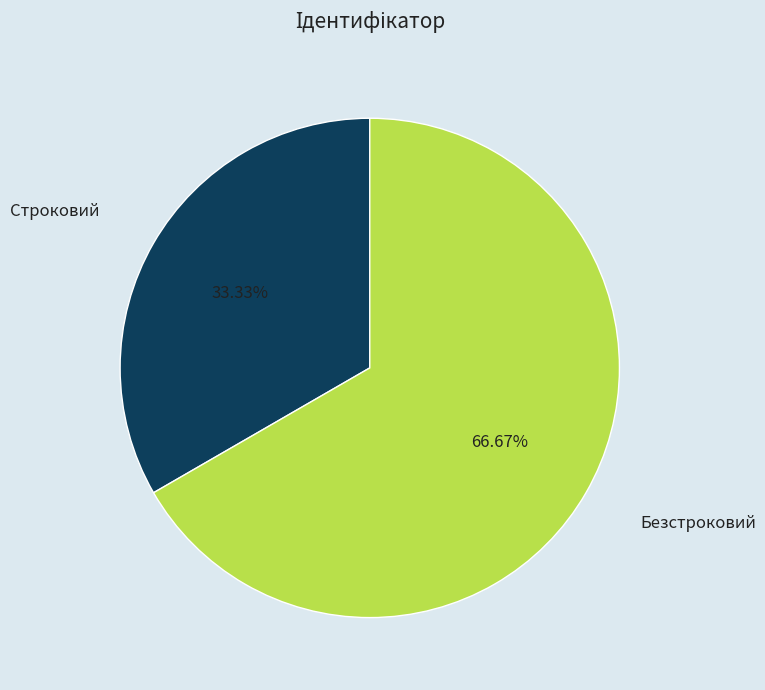

Is there any slice that represents more than half of the pie?

Yes